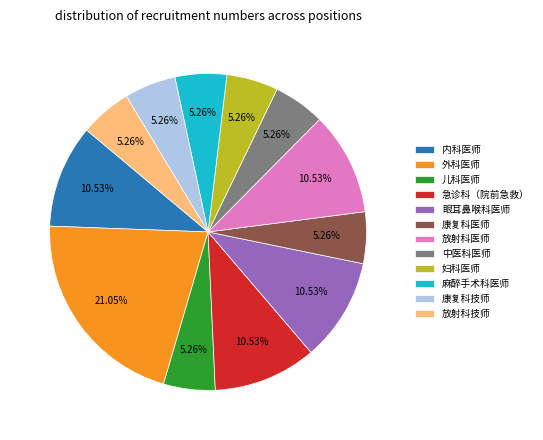

Between 急诊科（院前急救） and 康复科医师, which is larger?

急诊科（院前急救）